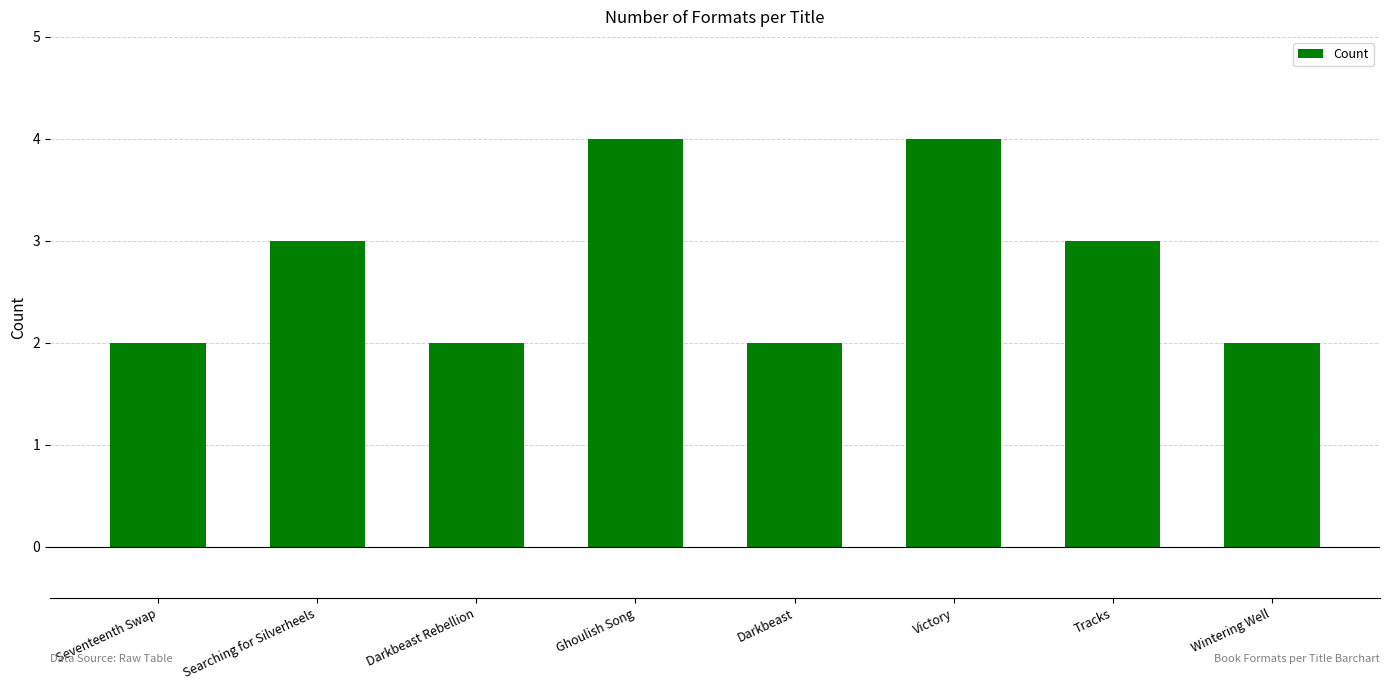

Reading left to right, transcribe all the data shown in this chart.

Seventeenth Swap=2	Searching for Silverheels=3	Darkbeast Rebellion=2	Ghoulish Song=4	Darkbeast=2	Victory=4	Tracks=3	Wintering Well=2